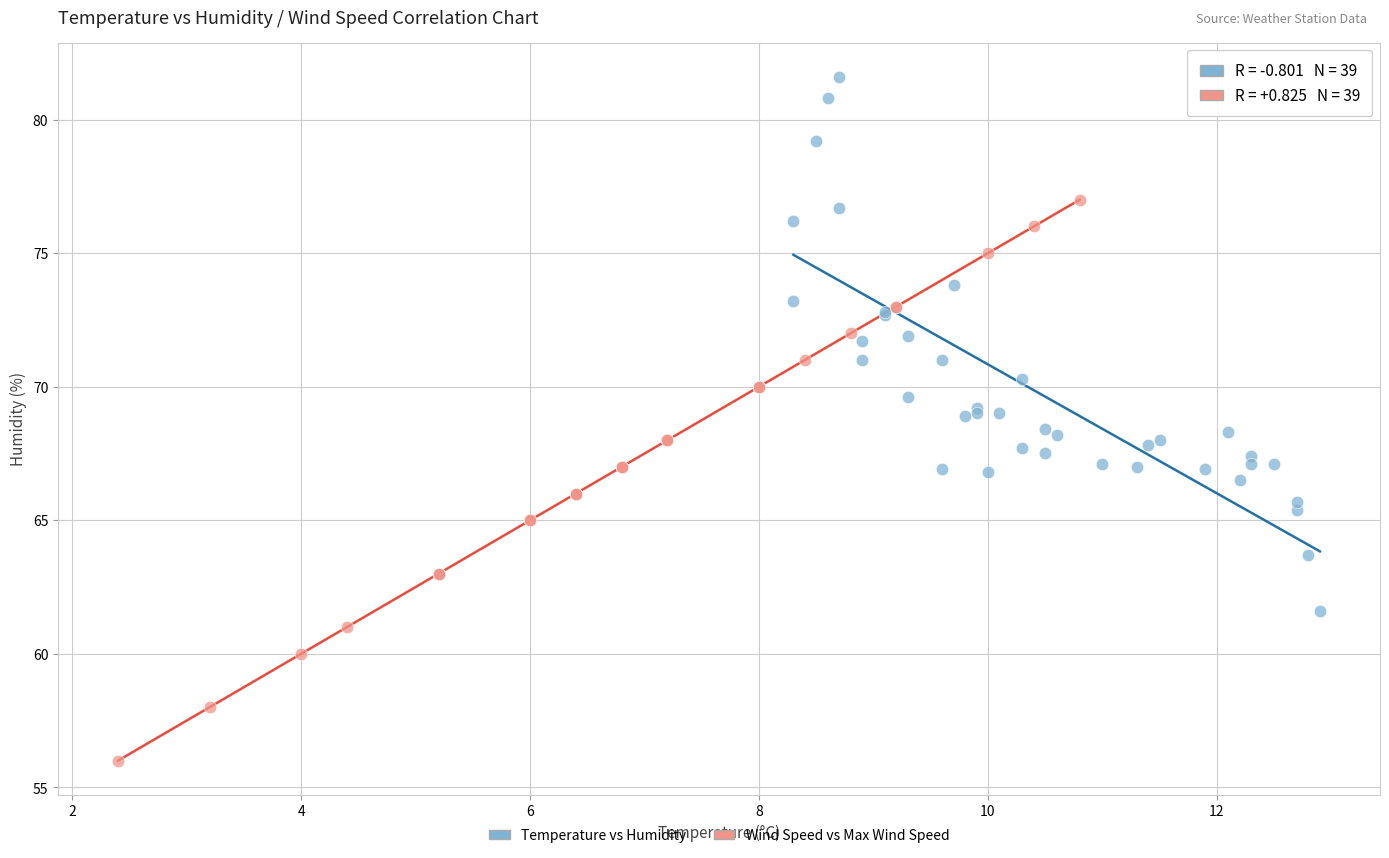

Which series contains the lowest Y value?

Wind Speed vs Max Wind Speed